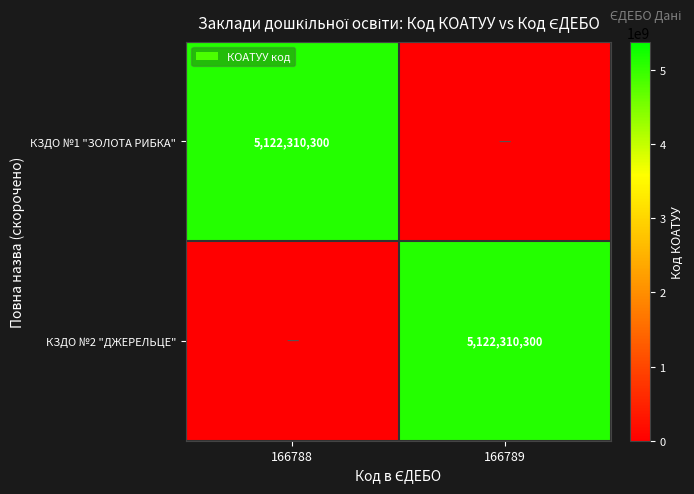

The КЗДО №1 "ЗОЛОТА РИБКА" series shows 6822810958 at 166788. True or false?

False